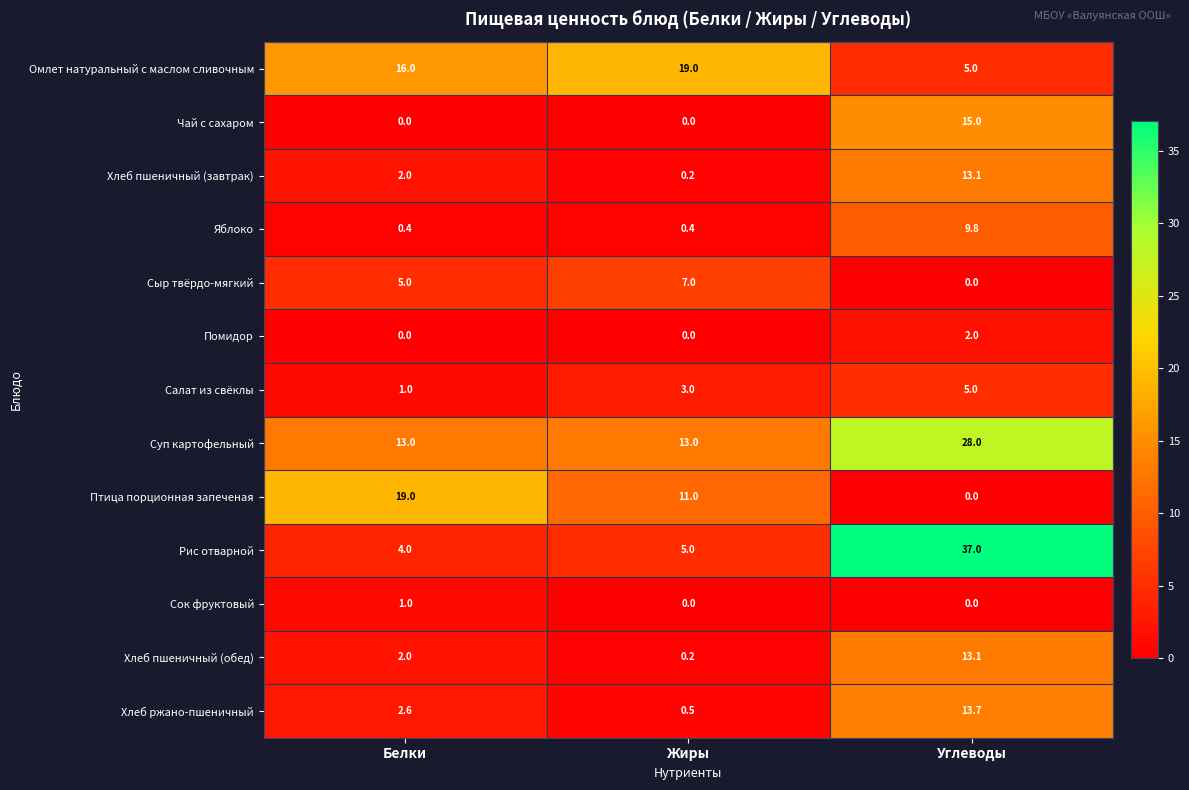

What is the sum of the Сок фруктовый values at Белки and Углеводы?

1.0